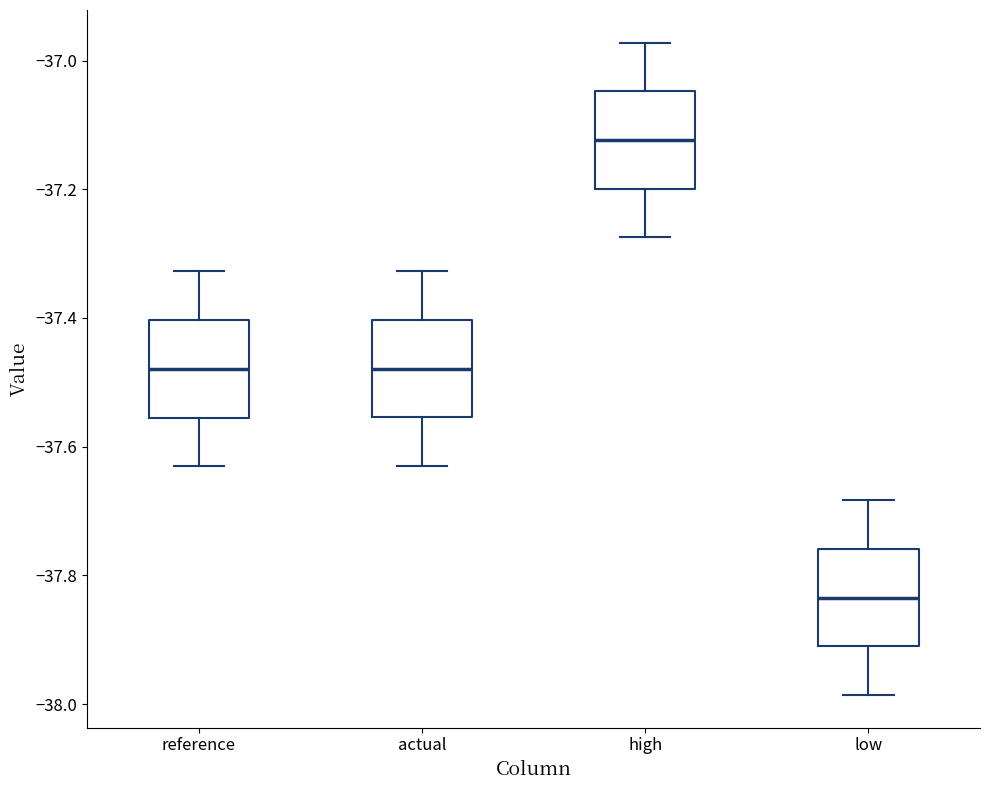

Which box has the lowest median line?

low